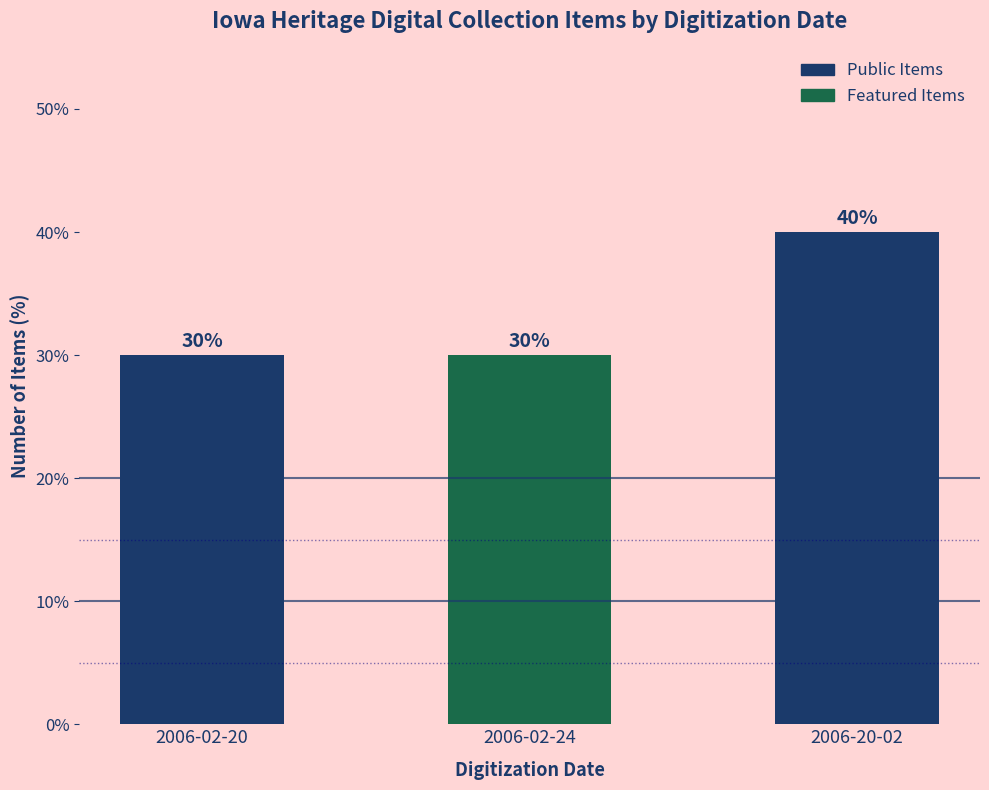

What value does the data have at 2006-02-24, to the nearest 10?

30